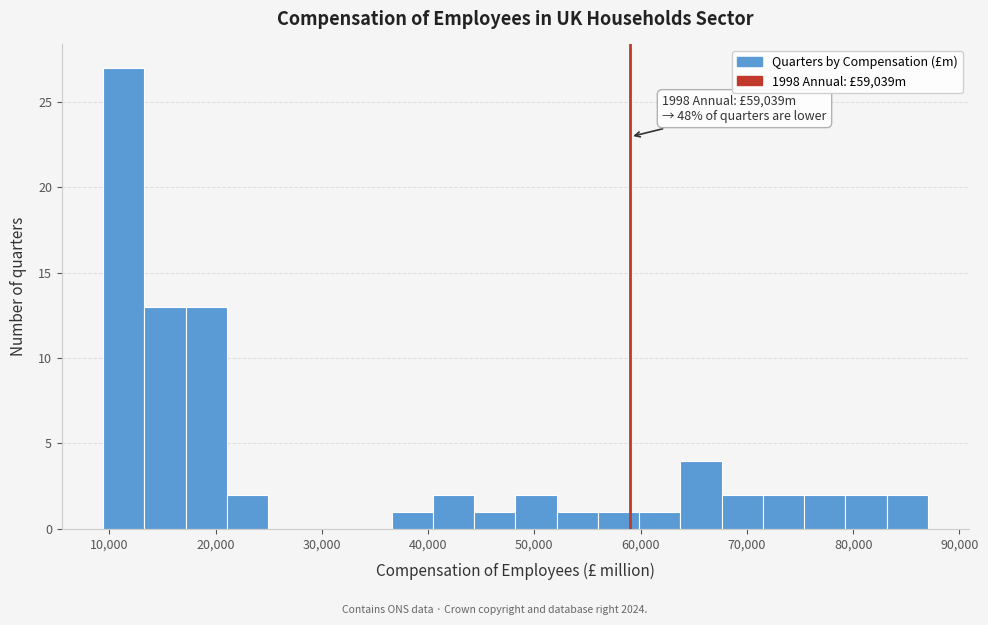

Read against the x-axis, roughly where is the centre of the tallest bar?

11000